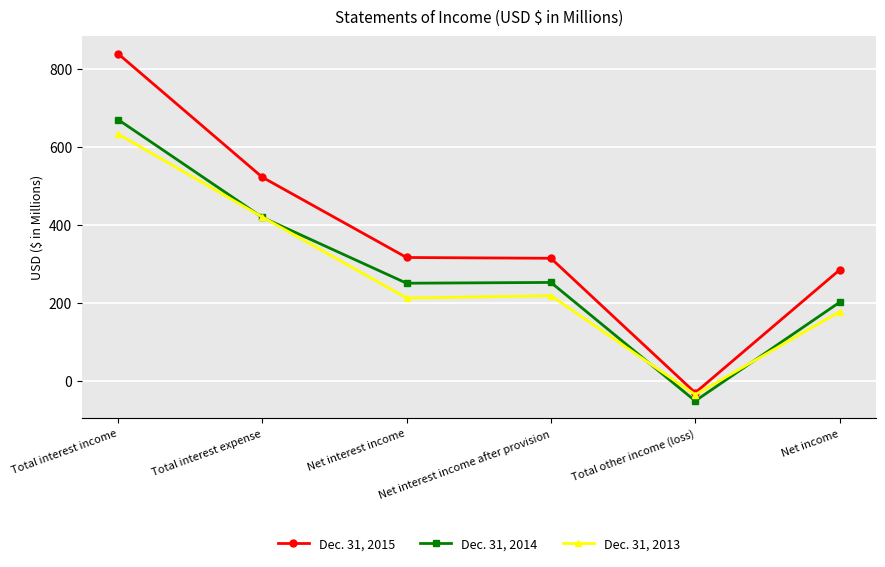

How many lines are shown in the chart?

3